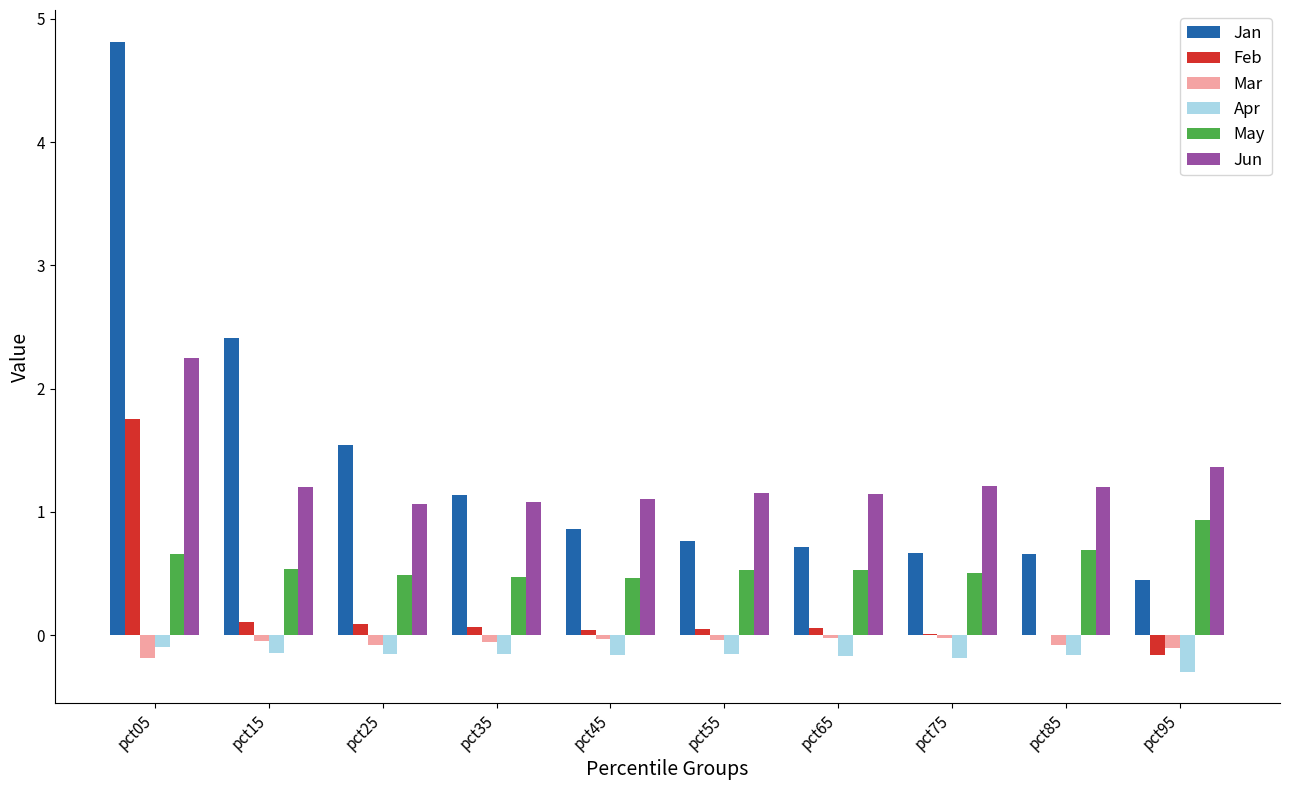

How many groups of bars are there?

10